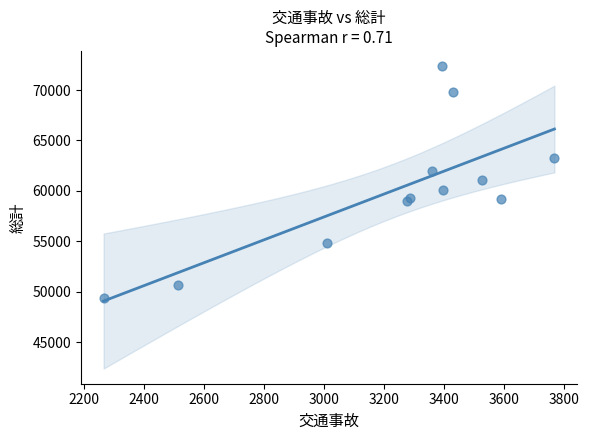

What is the range of X values (max minus min)?

1503